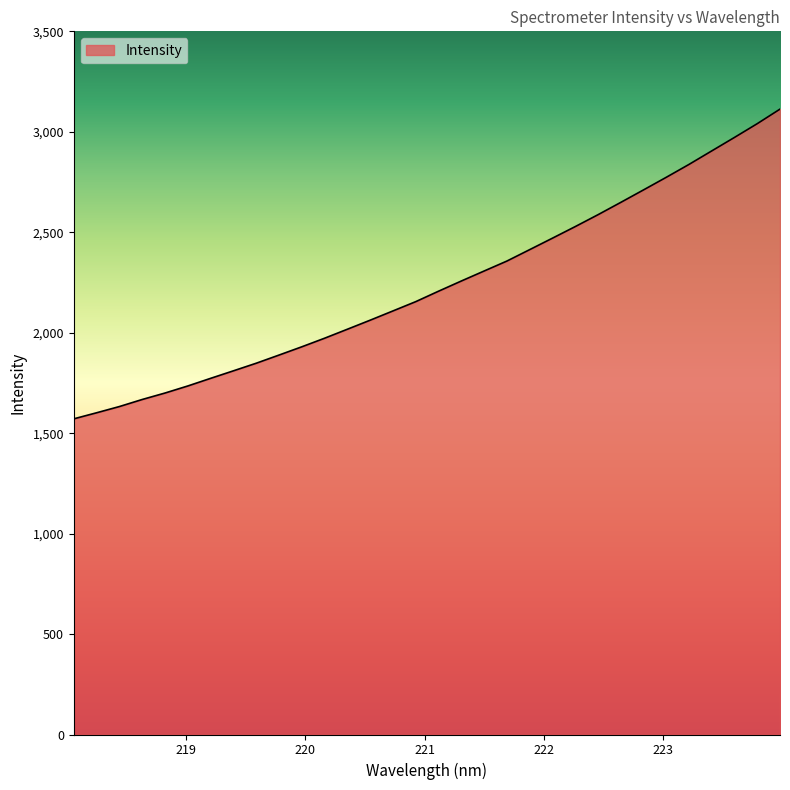

How many values exceed 2206?

16